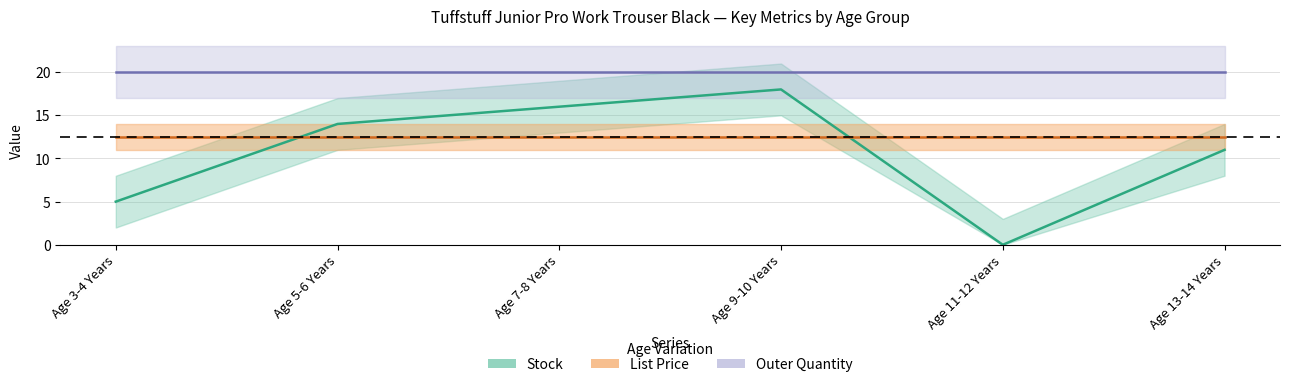

Between Age 3-4 Years and Age 9-10 Years, which series saw the biggest shift?

Stock